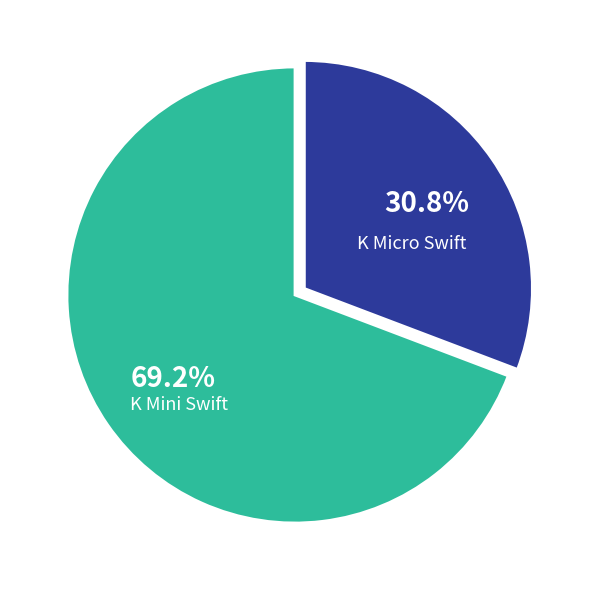

Does any single category account for the majority?

Yes